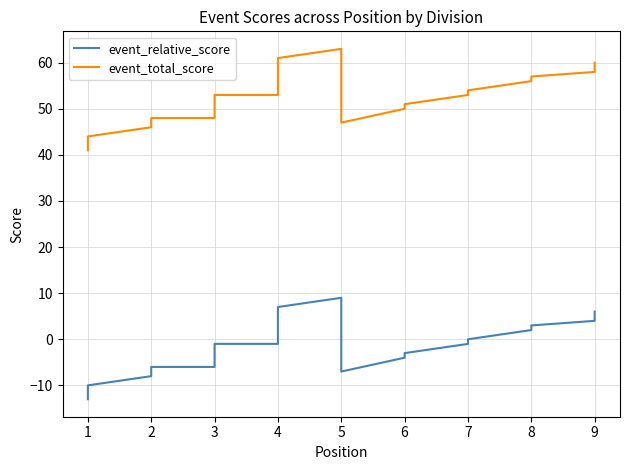

In event_total_score, how many points are higher than both neighbors (excluding endpoints)?

1